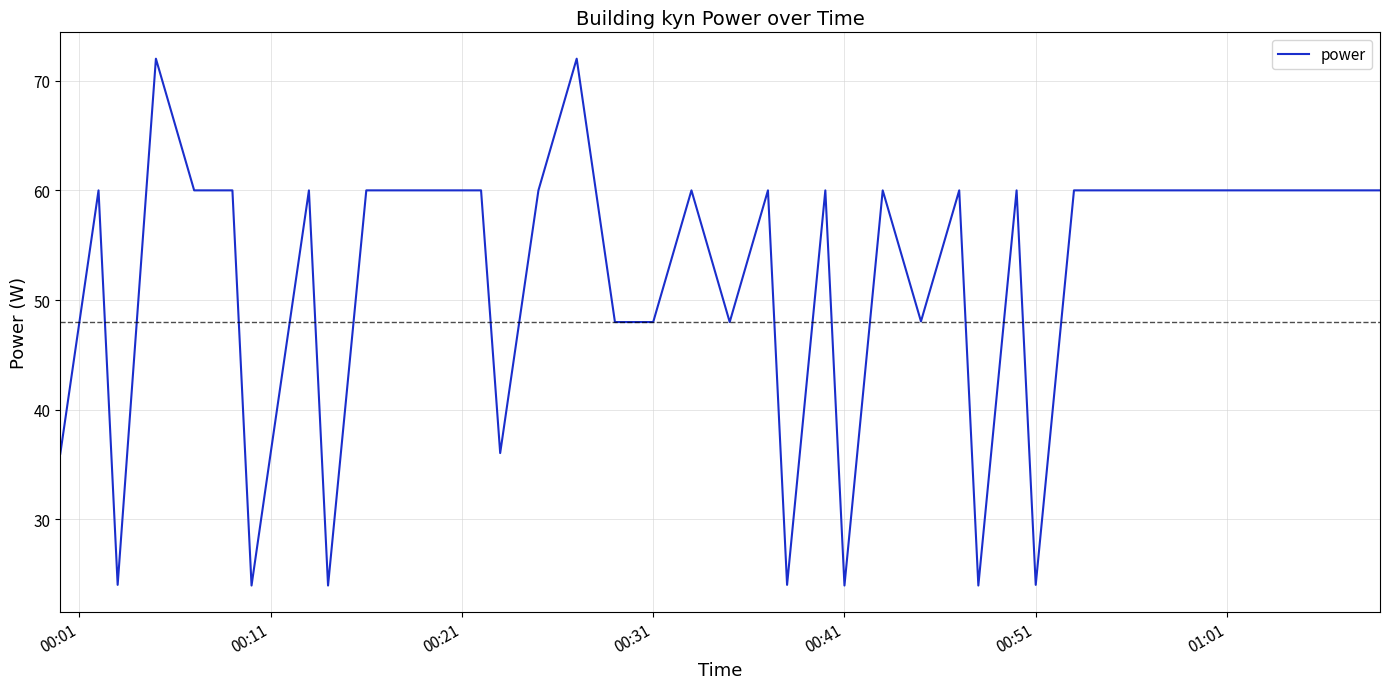

What is the smallest value displayed?

24.0